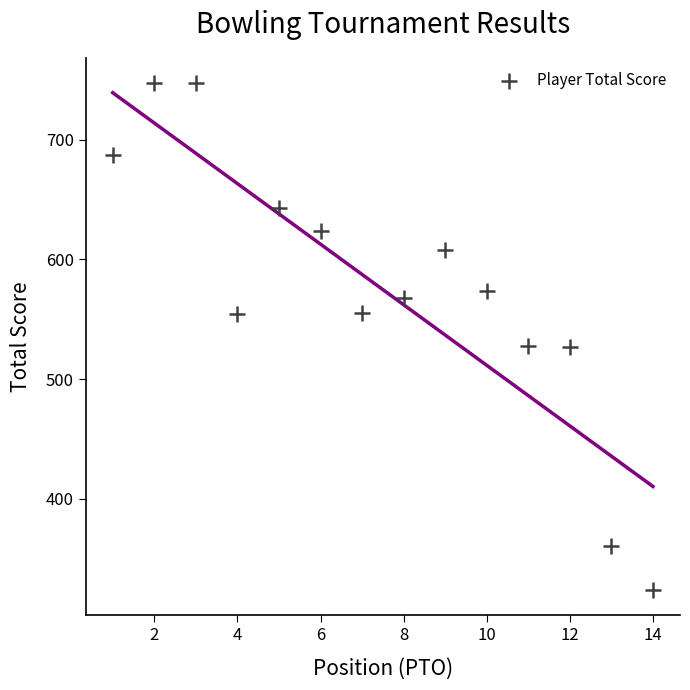

What is the range of Y values (max minus min)?

423